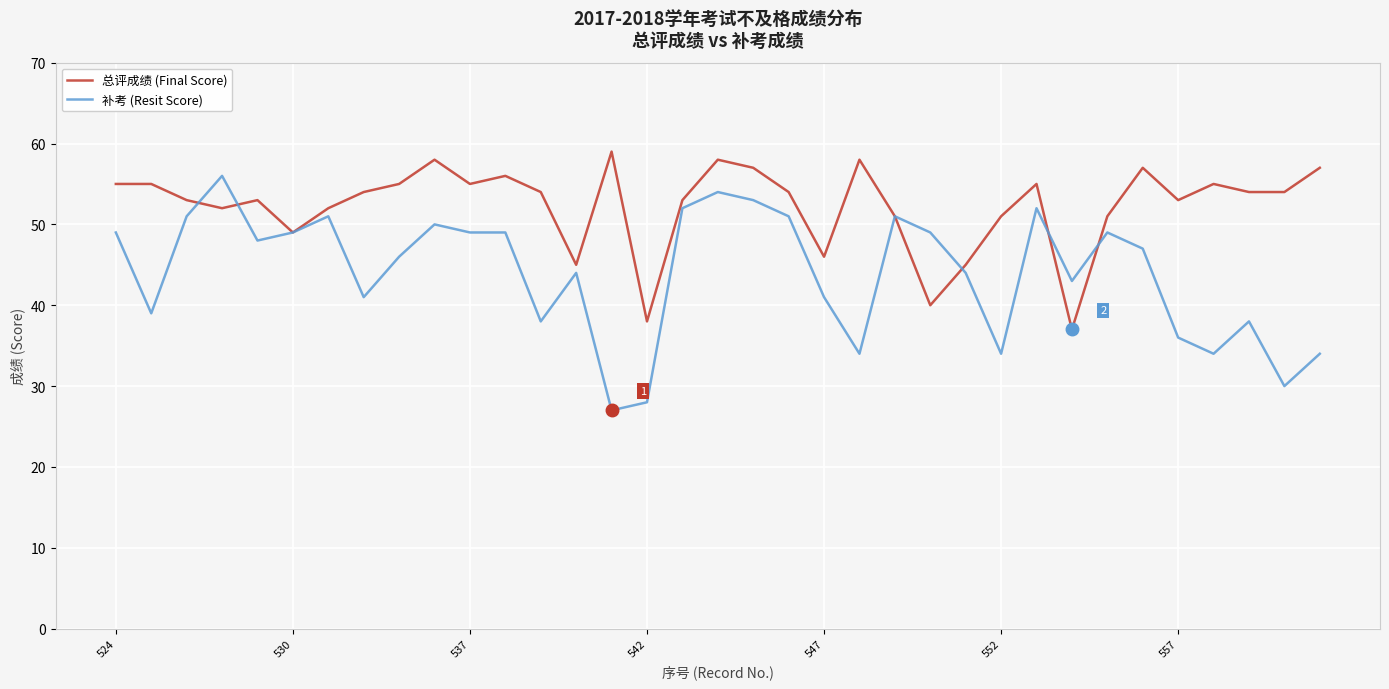

Which series has the largest total across all categories?

总评成绩 (Final Score)